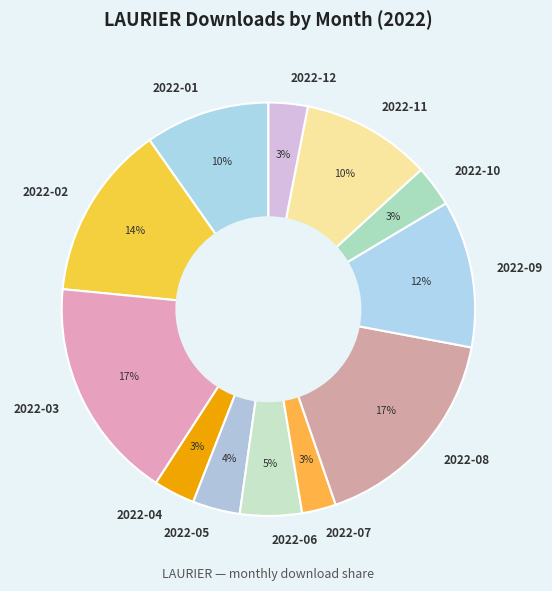

To the nearest percent, what is the average slice percentage?

8%